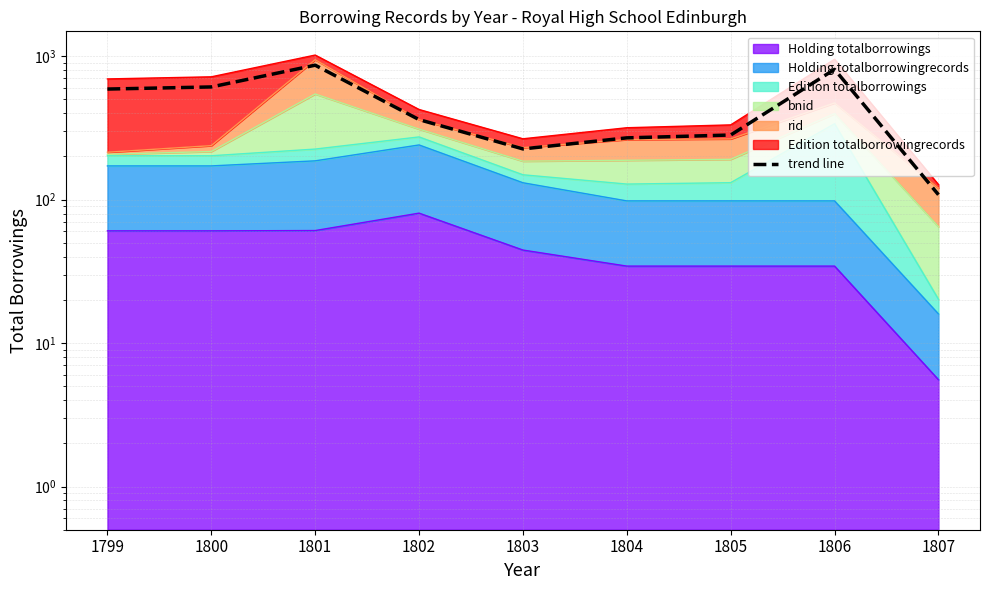

Where is the first local maximum?

1801